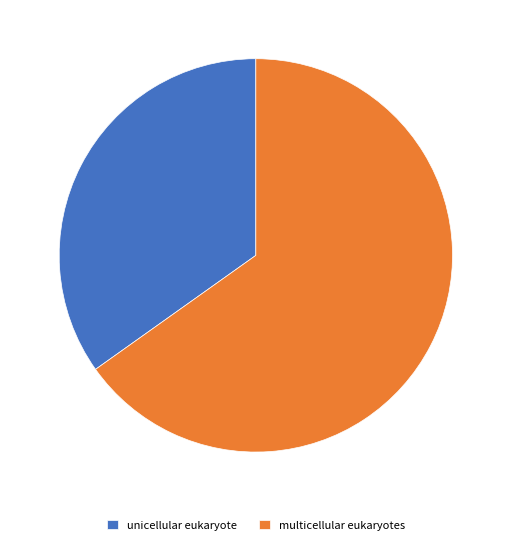

Rank the categories by value from lowest to highest.

unicellular eukaryote, multicellular eukaryotes